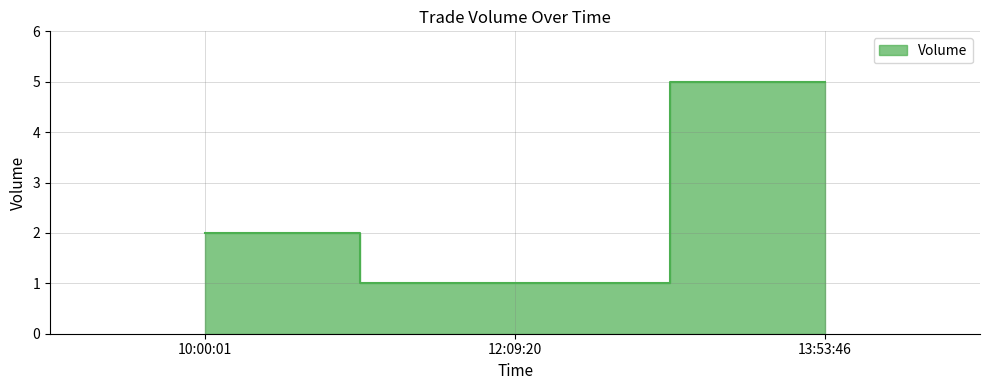

What is the label of the 2nd point from the right?

12:09:20